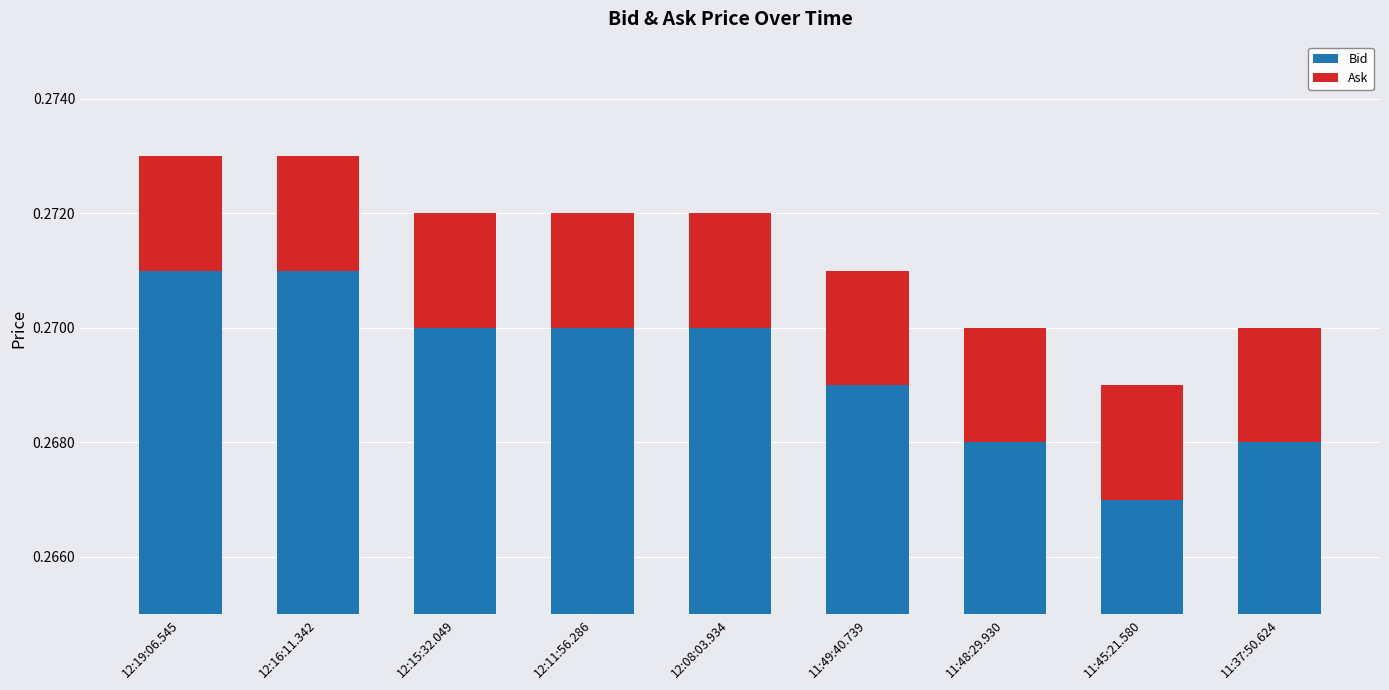

At which label is Ask closest to 0?

12:19:06.545